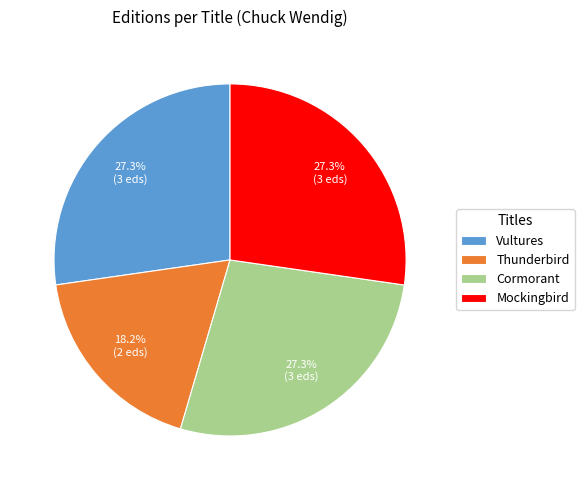

What is the ratio of the value at Cormorant to the value at Vultures?

1.0